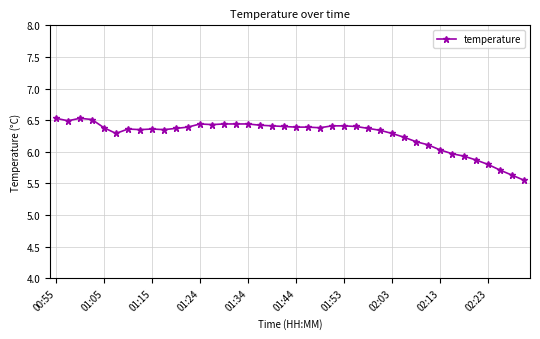

True or false: there are more than 1 points higher than both neighbors.

True